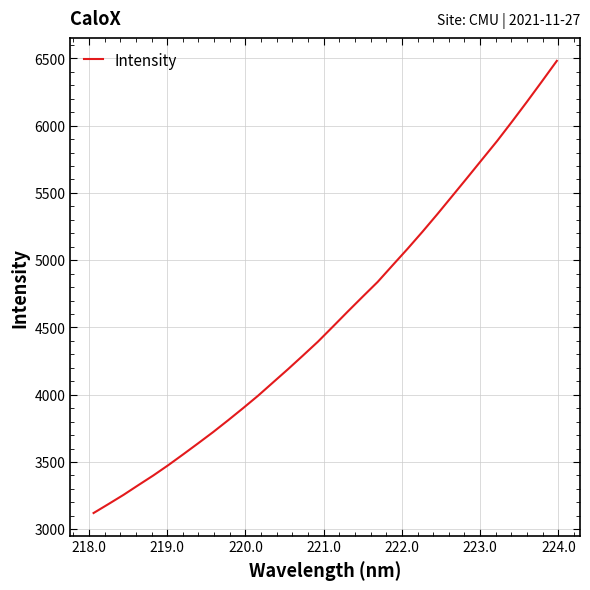

What is the maximum value shown in the chart?

6481.2